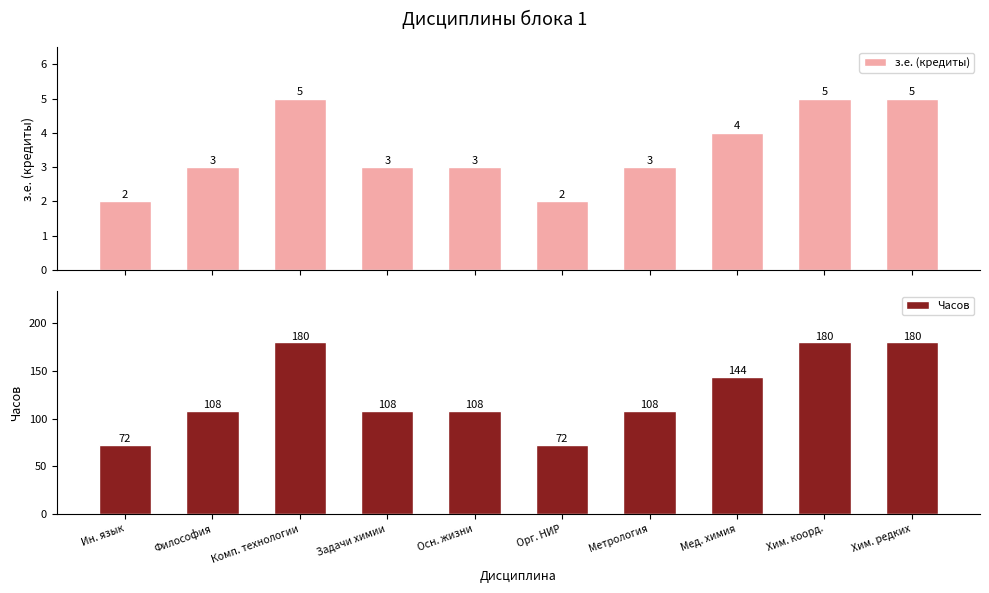

Reading left to right, extract all data points from this chart.

з.е. (кредиты): 2	3	5	3	3	2	3	4	5	5
Часов: 72	108	180	108	108	72	108	144	180	180